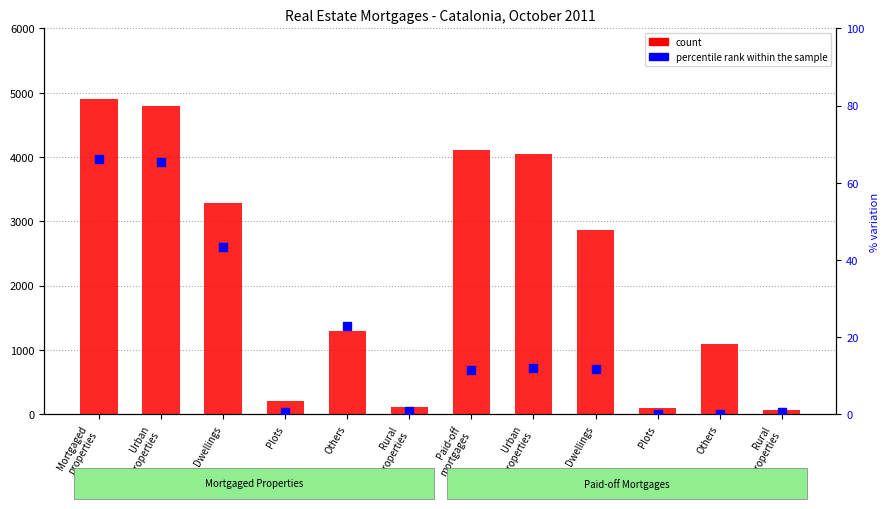

Which series reaches the minimum Y coordinate?

percentile rank within the sample